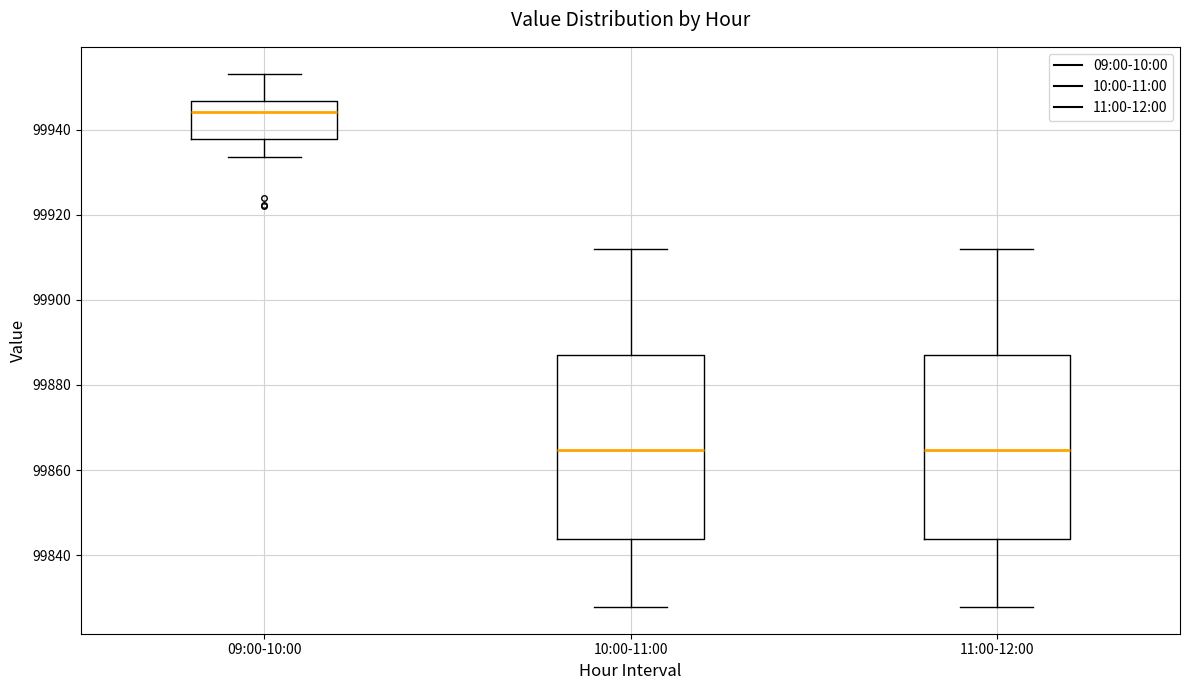

Reading left to right, transcribe this box plot: for each box, give where its median line is, the range the box spans, and where its two whiskers end, as read against the y-axis. The values are not printed on the chart, so give them approximately, as read against the axis.

09:00-10:00: median 99944, box 99938 to 99946, whiskers 99934 to 99954
10:00-11:00: median 99864, box 99844 to 99888, whiskers 99828 to 99912
11:00-12:00: median 99864, box 99844 to 99888, whiskers 99828 to 99912